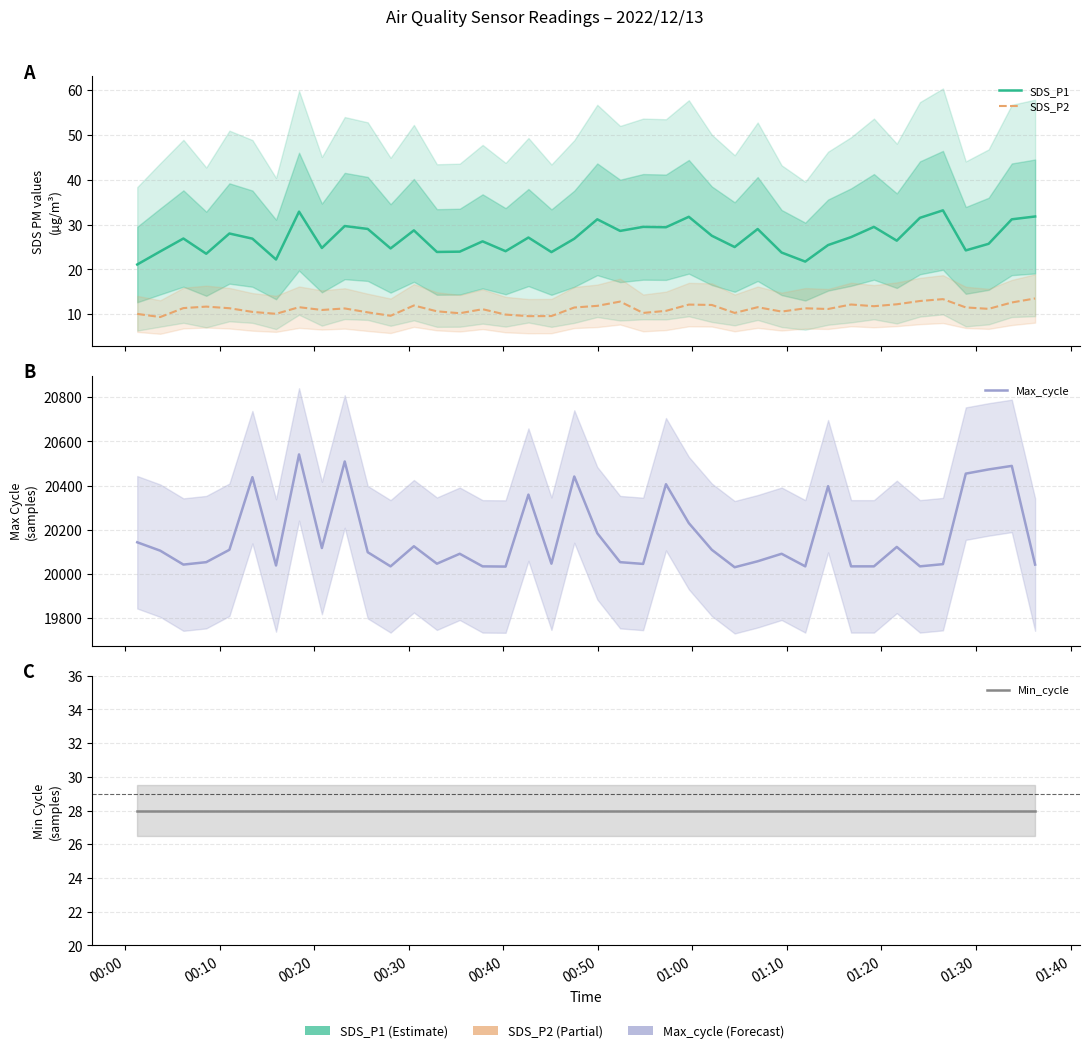

In SDS_P2, how many points are lower than both neighbors (excluding endpoints)?

12